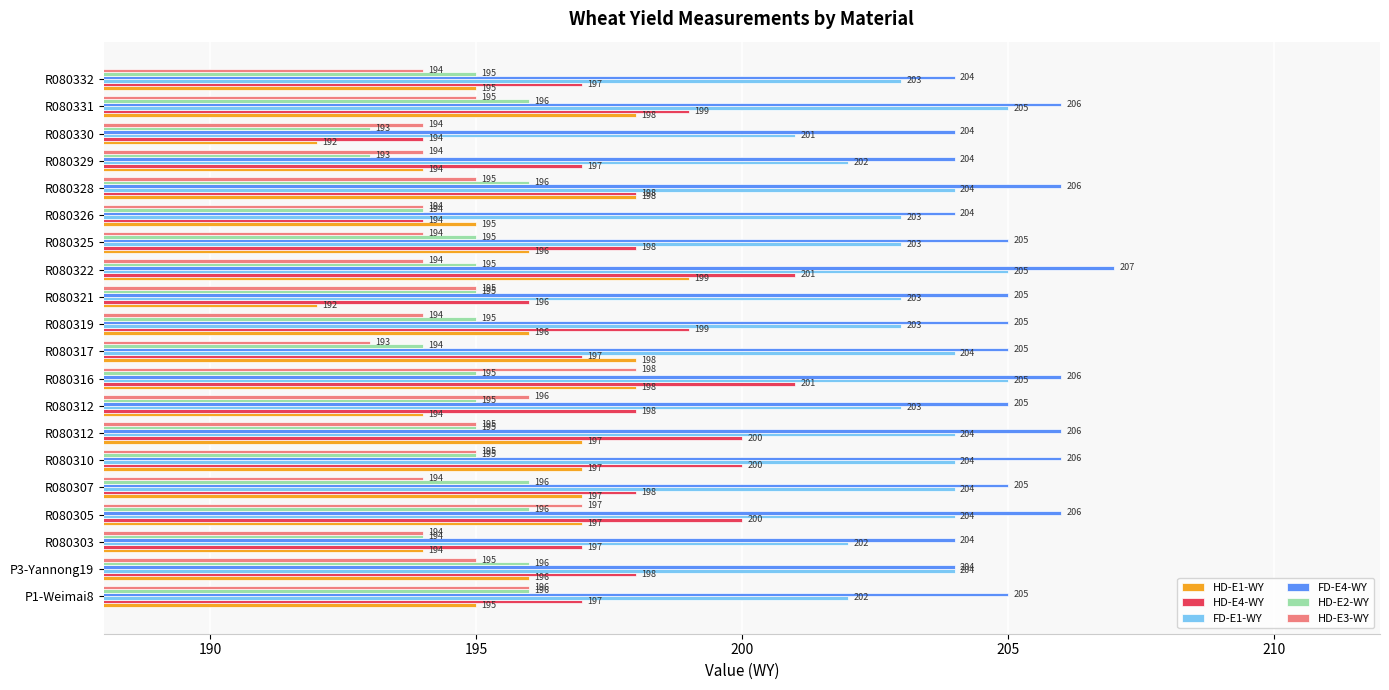

What are all the series names shown in the legend?

HD-E1-WY, HD-E4-WY, FD-E1-WY, FD-E4-WY, HD-E2-WY, HD-E3-WY